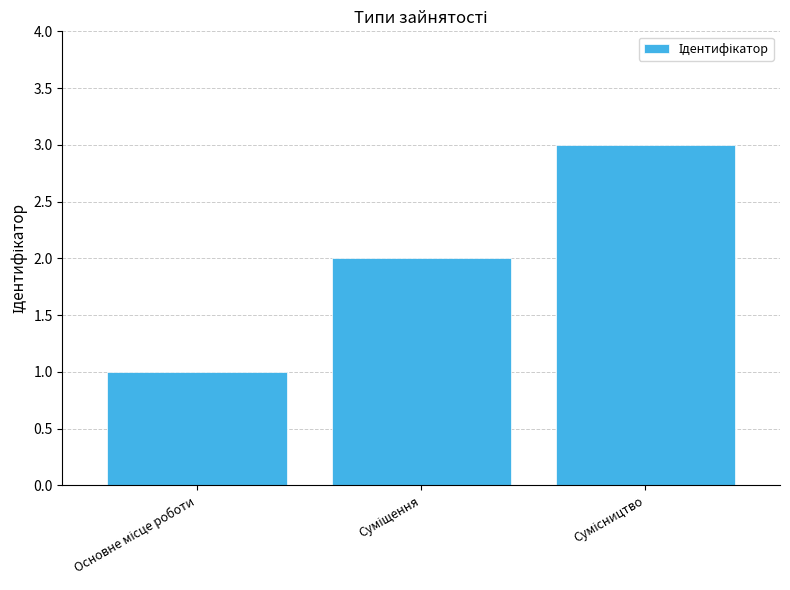

How many bars are there in total?

3